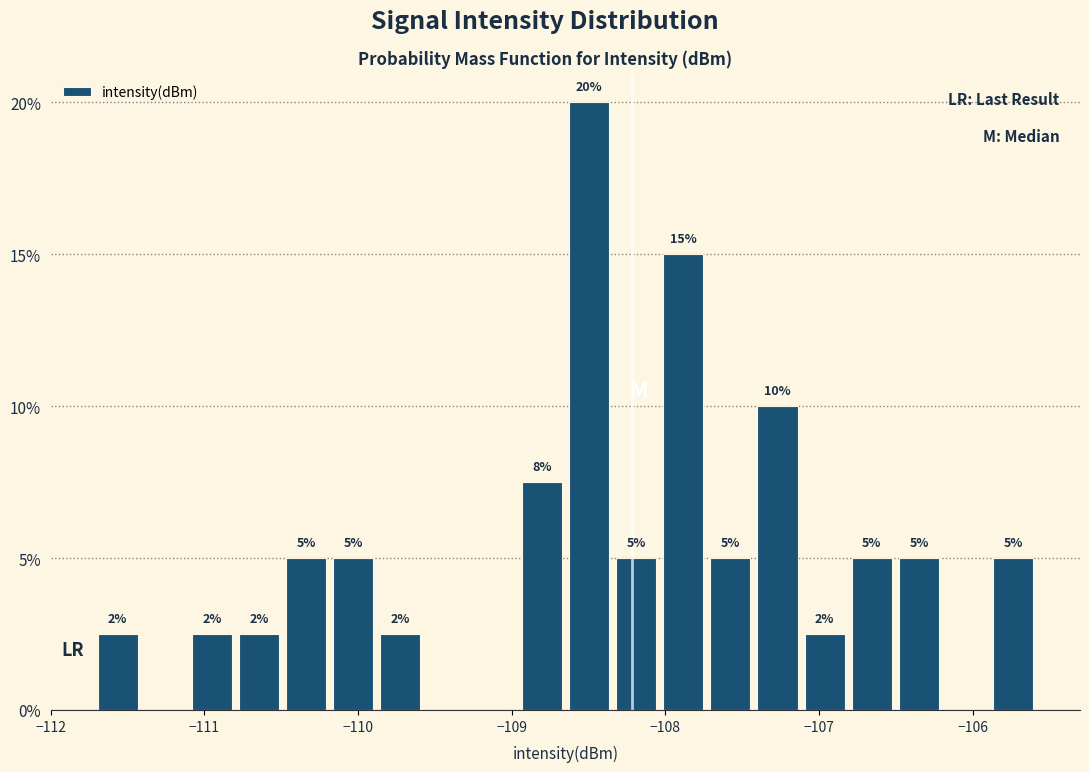

Around what value on the x-axis is the tallest bar? Give the approximate position of its centre, as read against the axis.

-108.5